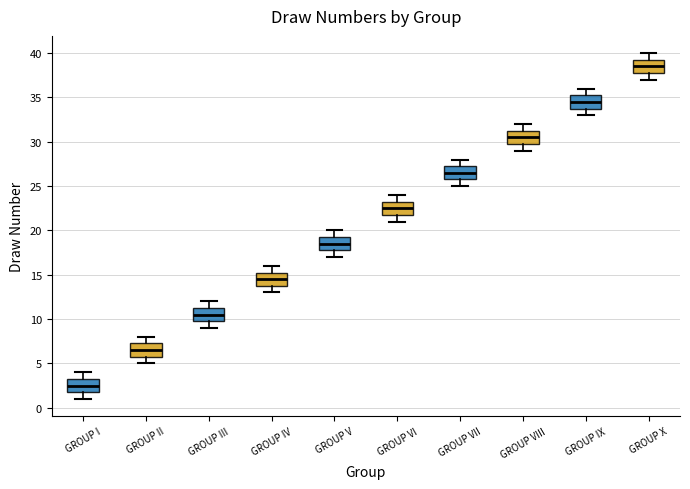

Which box has the lowest median line?

GROUP I